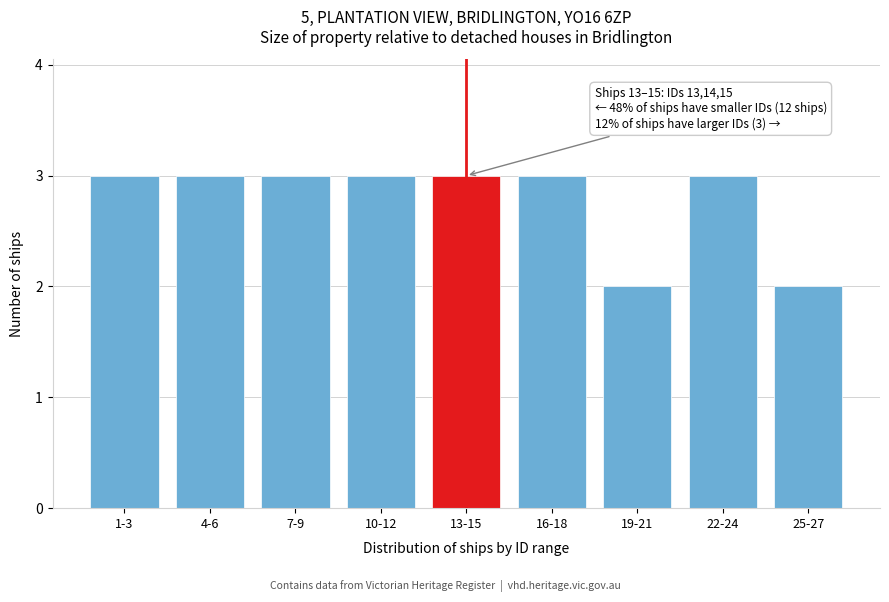

Reading left to right, extract all data points from this chart.

1-3=3	4-6=3	7-9=3	10-12=3	13-15=3	16-18=3	19-21=2	22-24=3	25-27=2